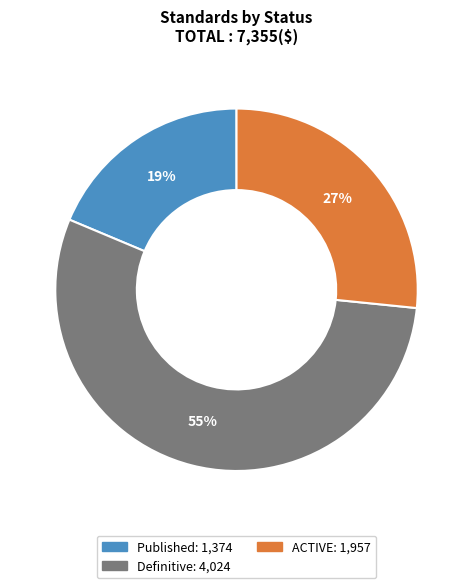

How many segments does this pie chart have?

3